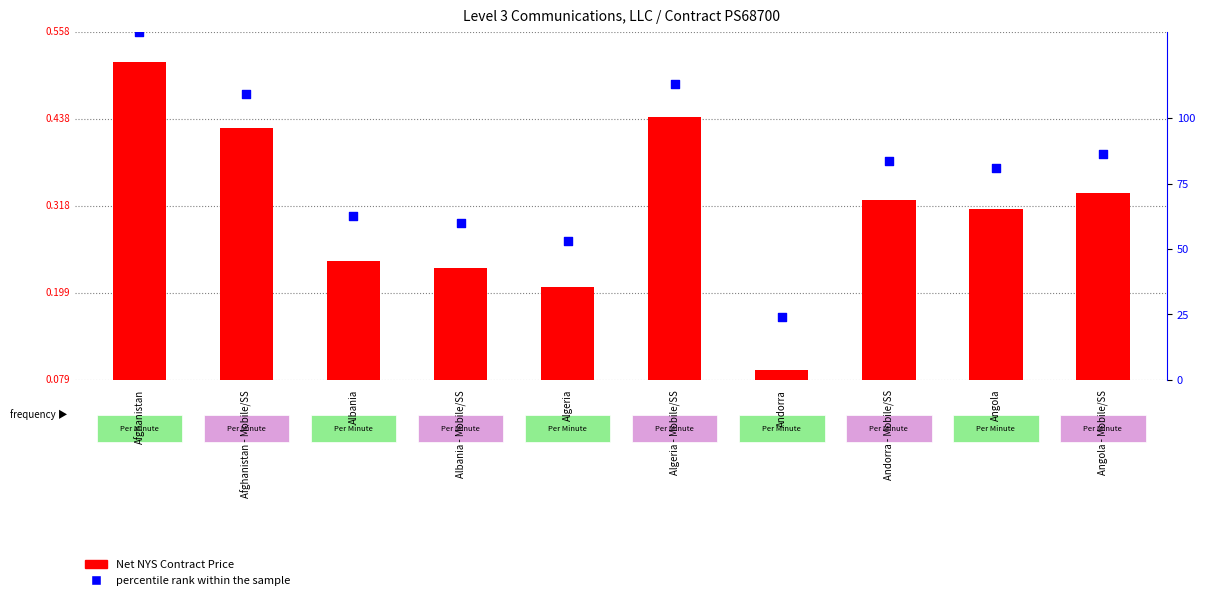

Which series reaches the minimum Y coordinate?

Net NYS Contract Price